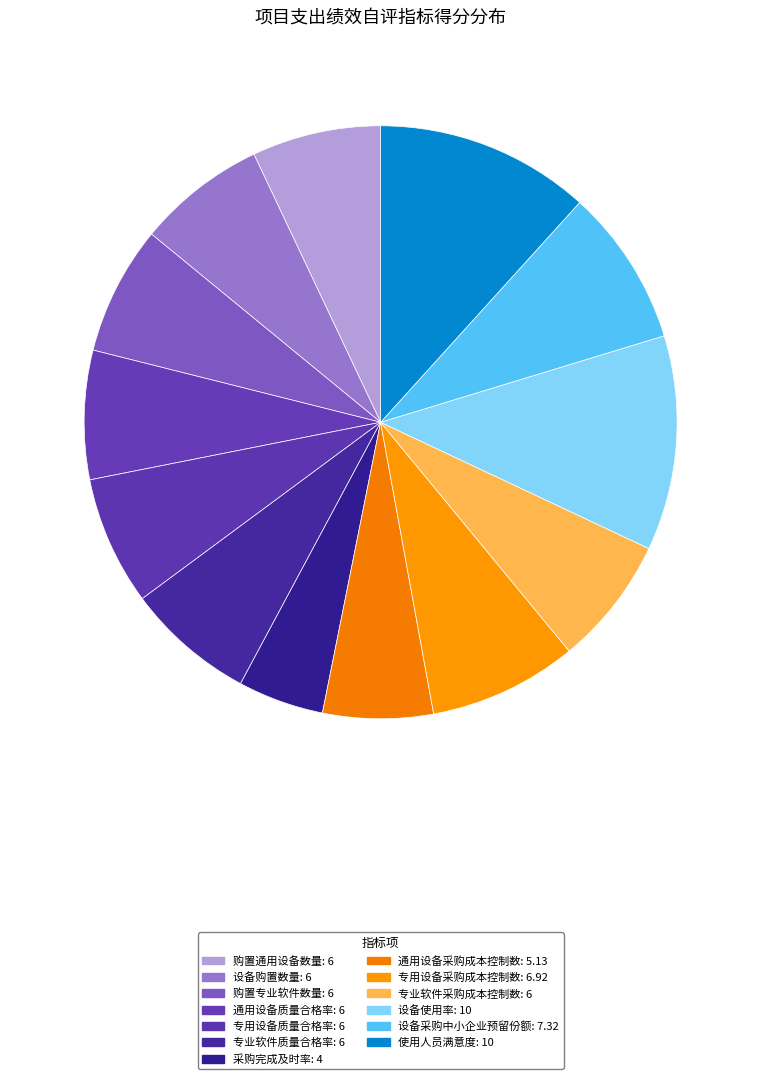

How many segments does this pie chart have?

13